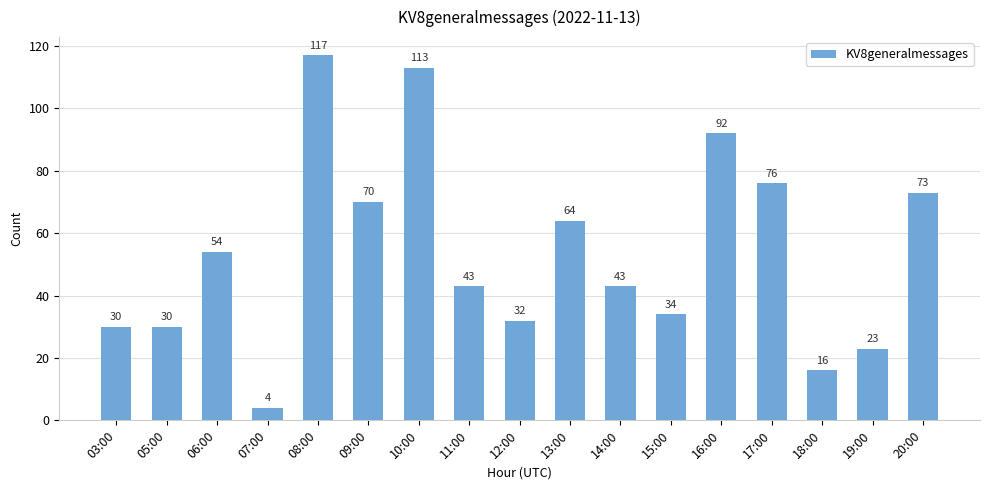

Reading right to left, extract all data points from this chart.

73	23	16	76	92	34	43	64	32	43	113	70	117	4	54	30	30